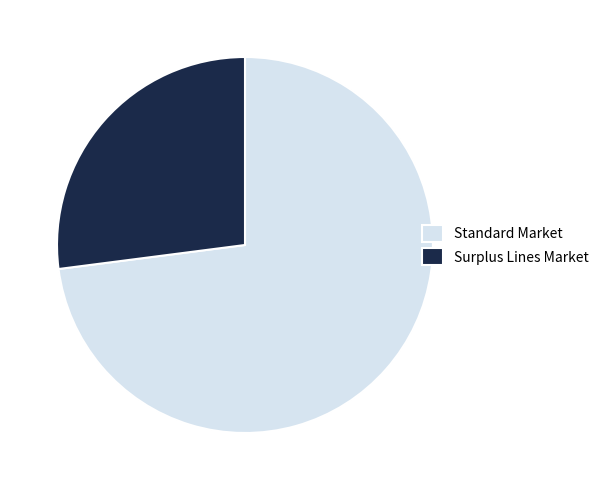

Which category has the smallest portion of the pie?

Surplus Lines Market